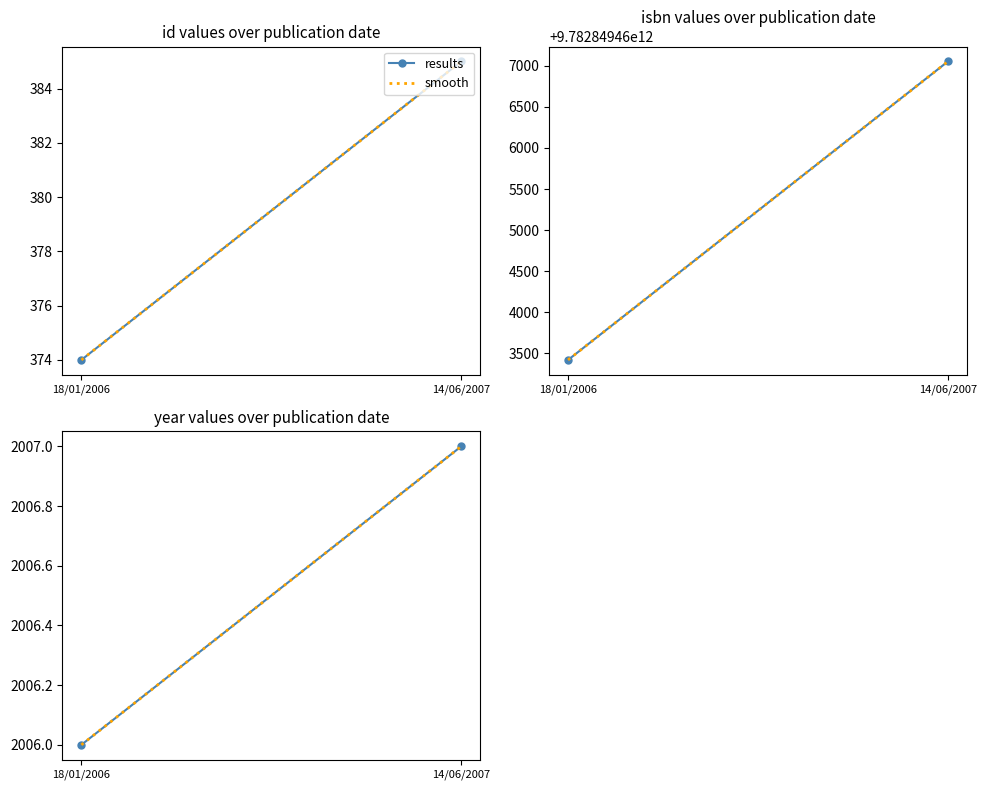

True or false: results has a value of 2007 at 14/06/2007.

True